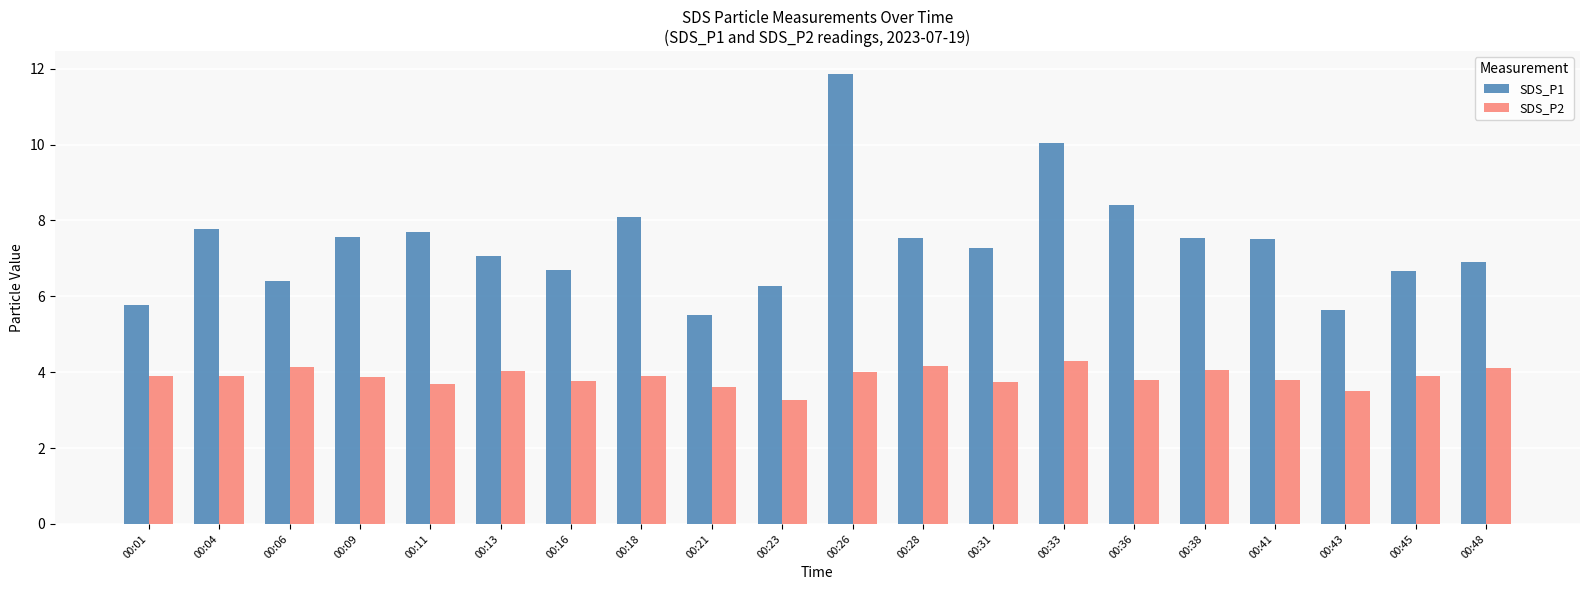

What is the value of the SDS_P2 bar at the 6th from the left?

4.0